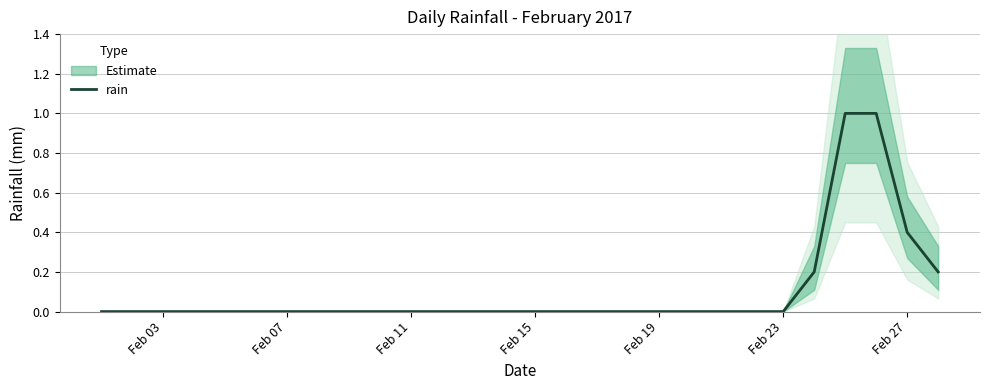

What is the difference between the second highest and second lowest values?

1.0